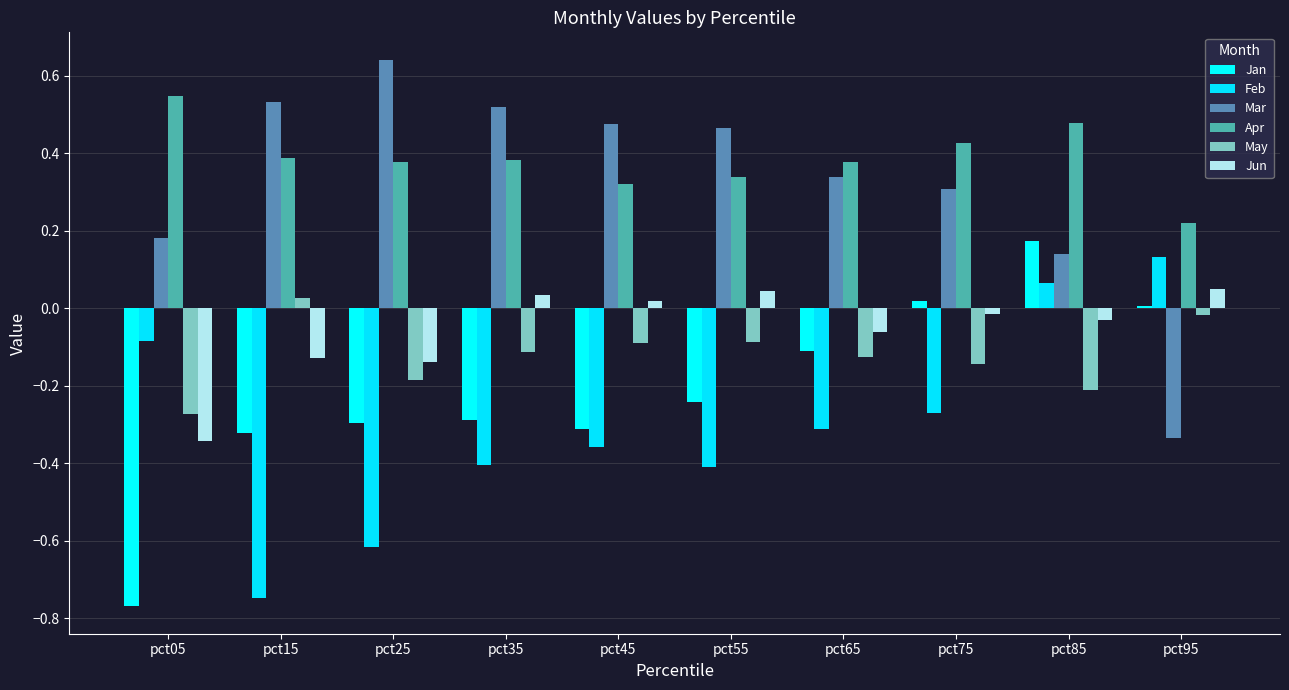

At which category does the chart reach its minimum across all series?

pct05